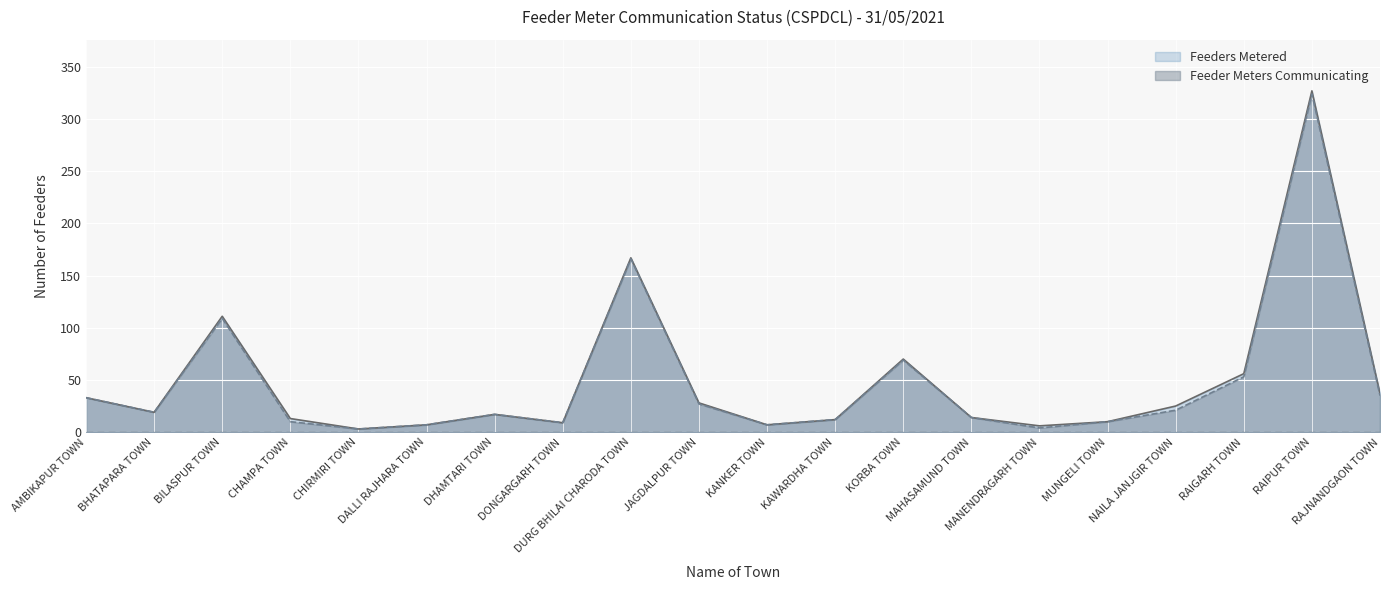

Is it true that Feeders Metered equals 155 at RAIPUR TOWN?

False